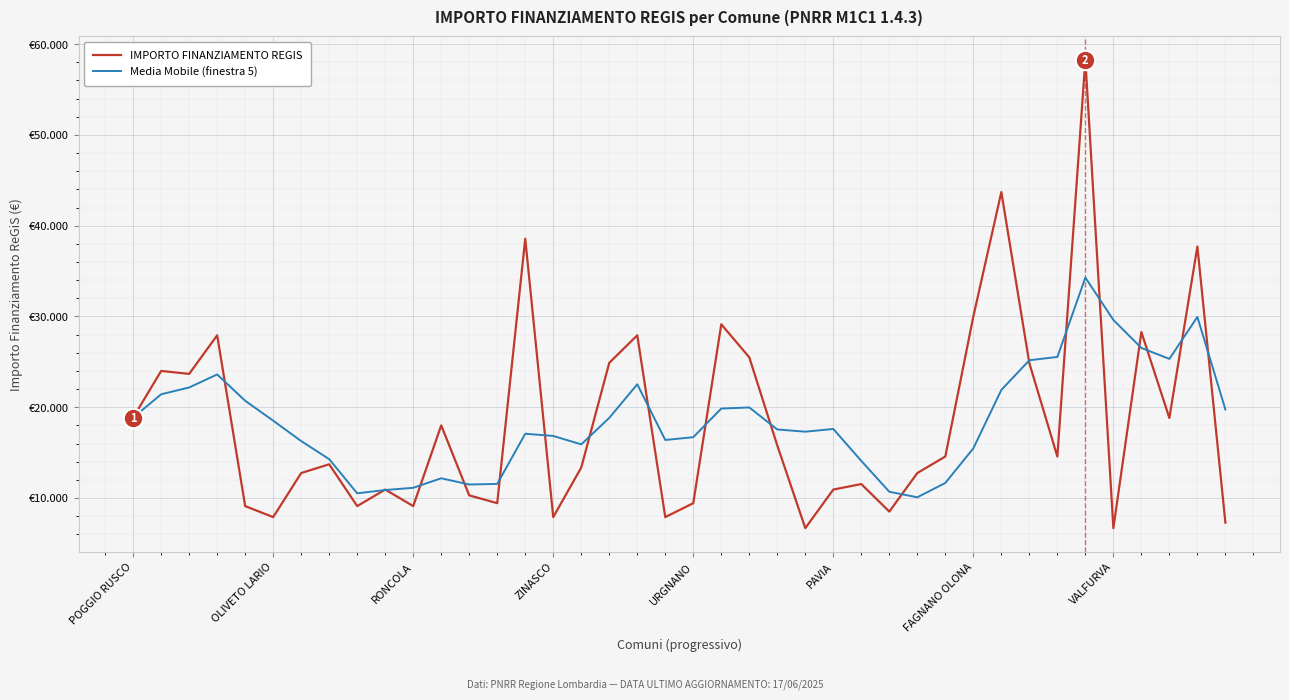

What is the label of the 27th point from the right?

13